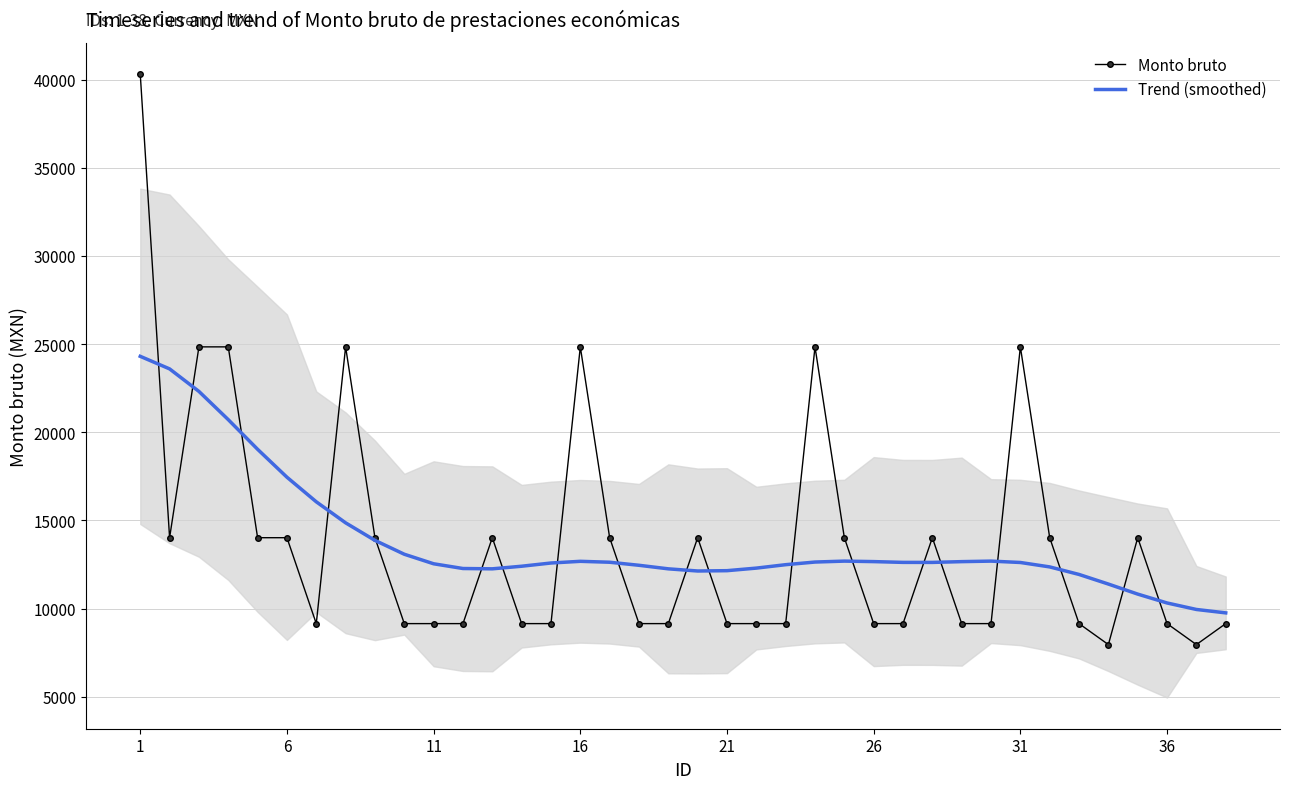

What is the minimum value for Trend (smoothed)?

9752.3